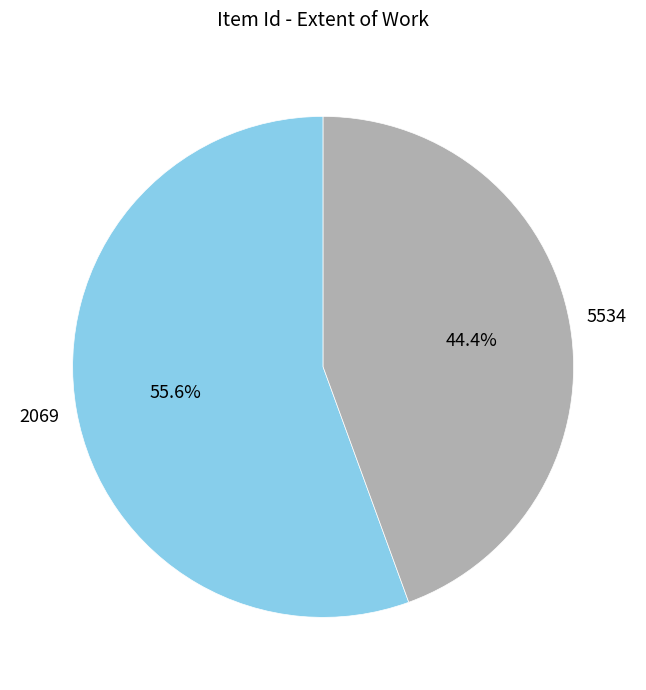

Is the sum of 2069 and 5534 greater than half?

Yes